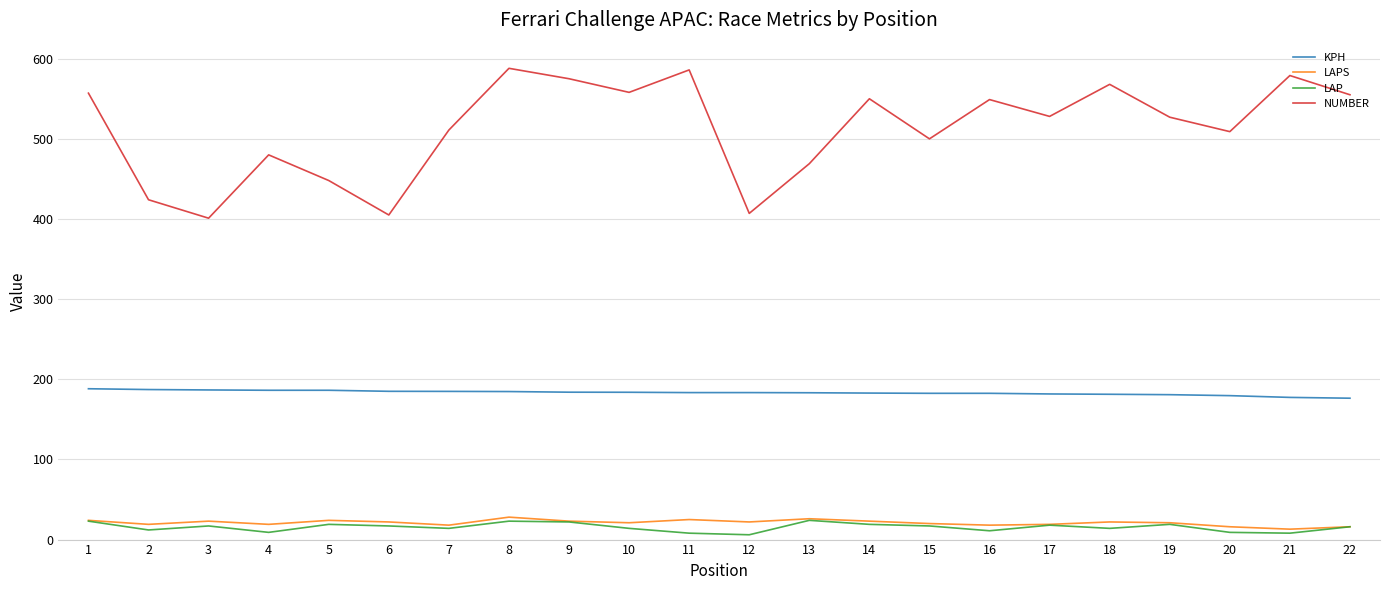

What is the difference between the LAP values at 6 and 12?

11.0